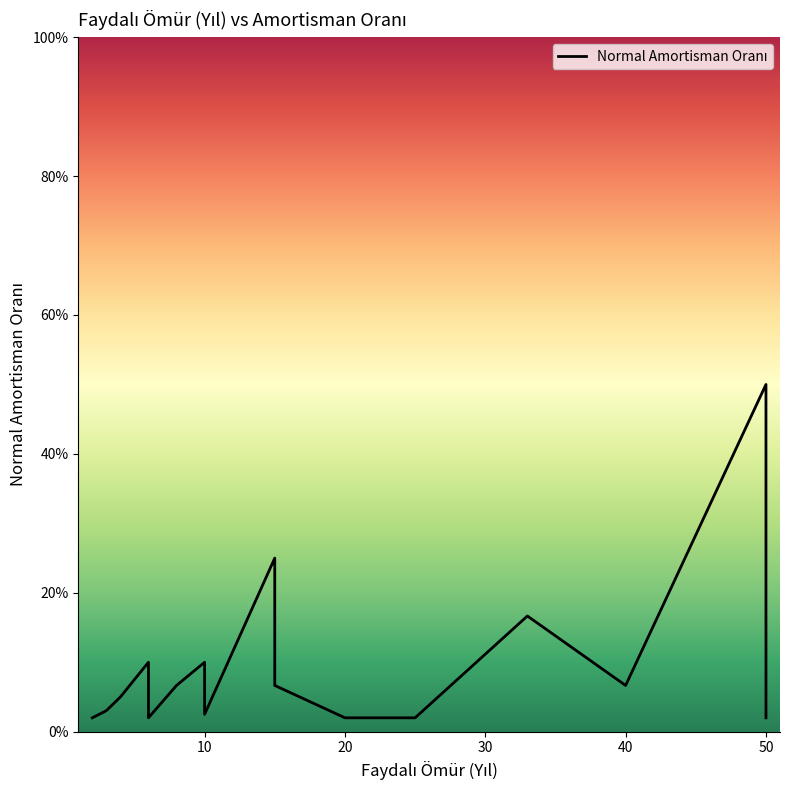

Between 50 and 10, which is larger?

50